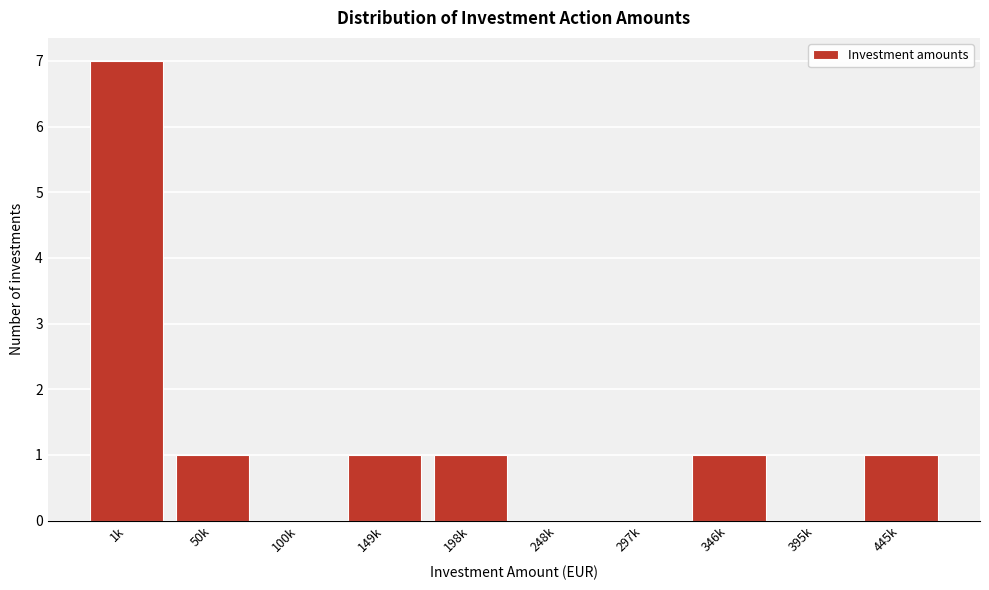

Reading left to right, transcribe all the data shown in this chart.

1k=7	50k=1	100k=0	149k=1	198k=1	248k=0	297k=0	346k=1	395k=0	445k=1